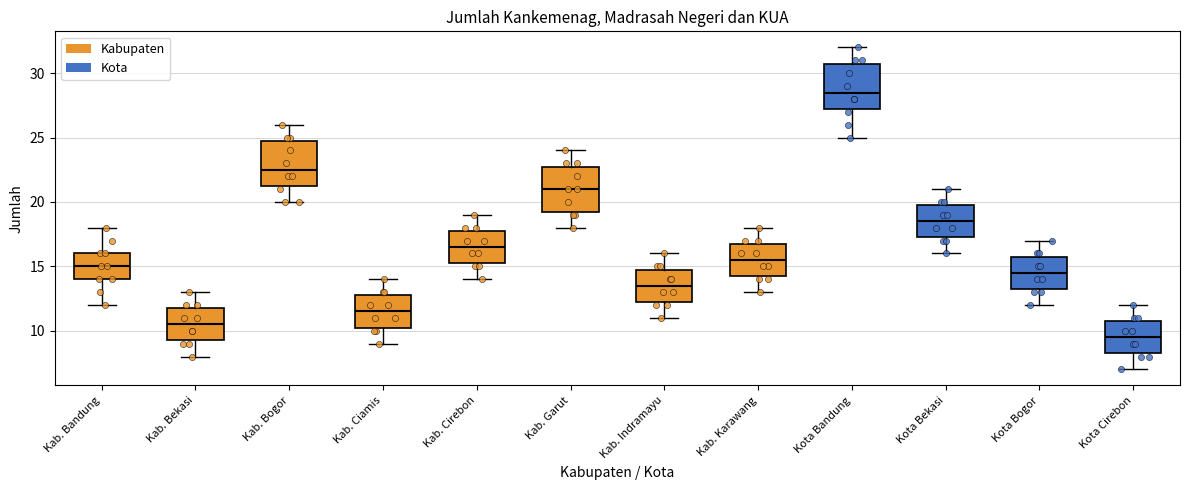

Which box has the highest median line?

Kota Bandung